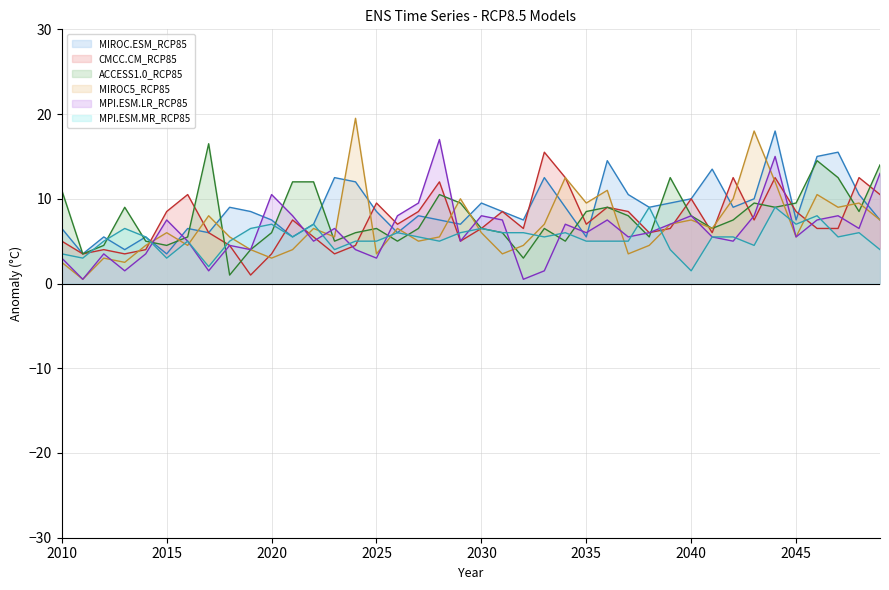

What is the difference between the second highest and minimum values in the MPI.ESM.LR_RCP85 series?

14.5